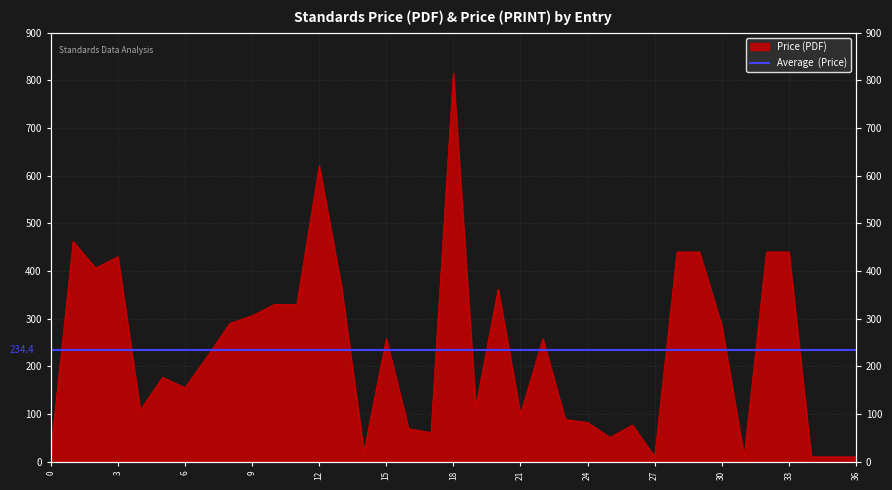

How many points are higher than both their immediate neighbors (excluding endpoints)?

9